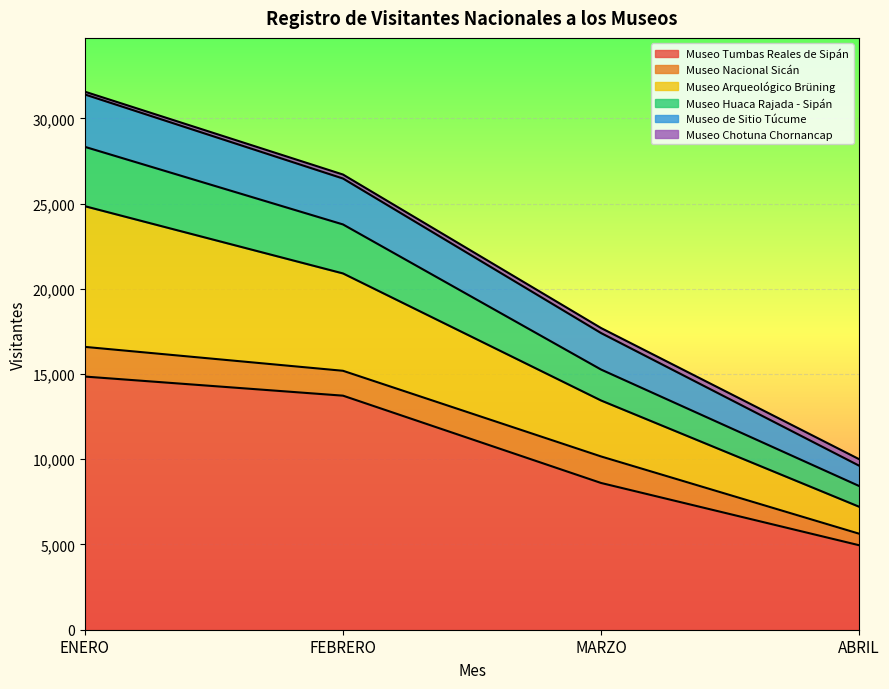

At which category is the sum across all series the highest?

ENERO